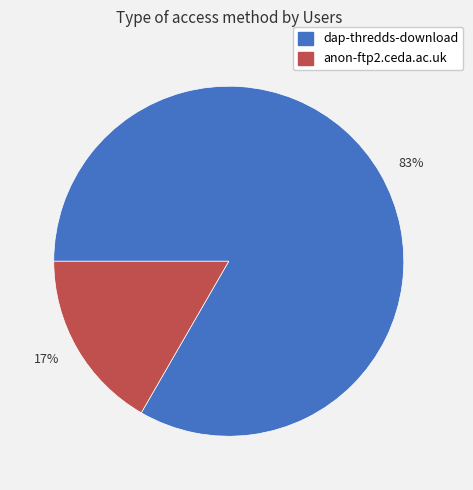

Is it true that 83% is 83% of the pie?

True